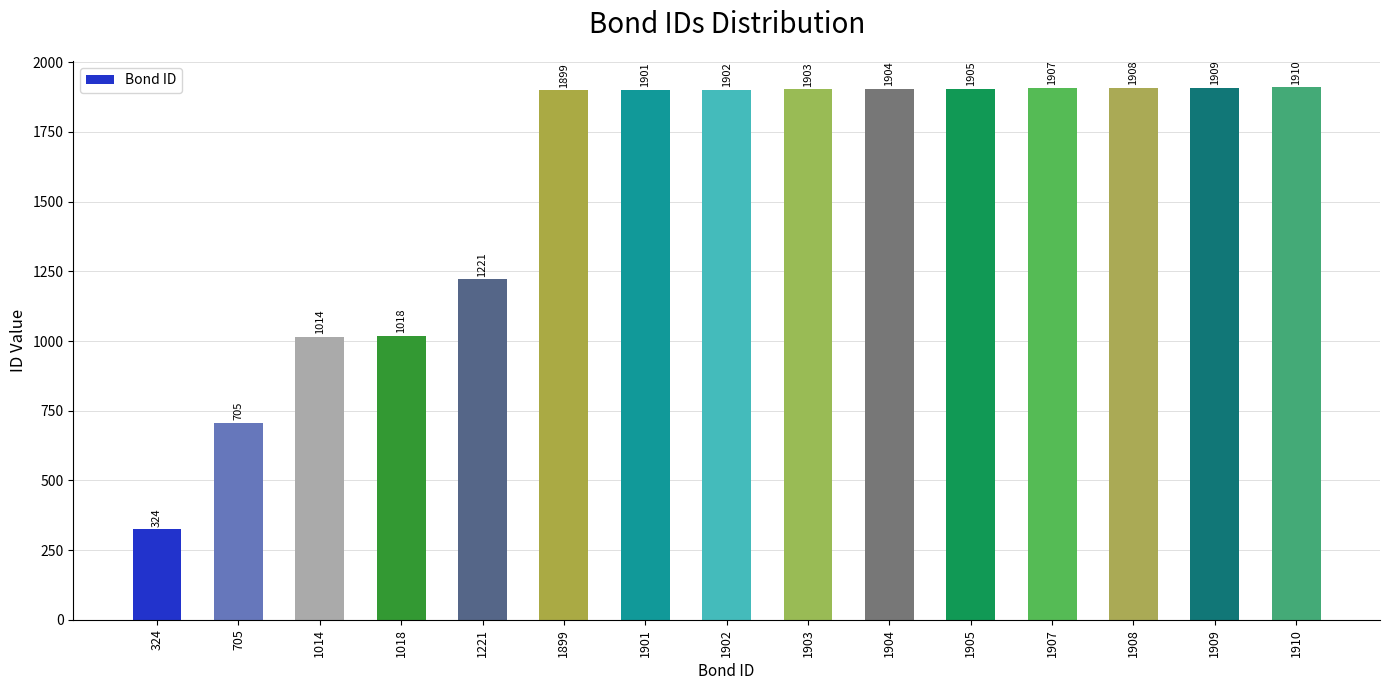

The chart shows a value of 1905 at 1905. True or false?

True